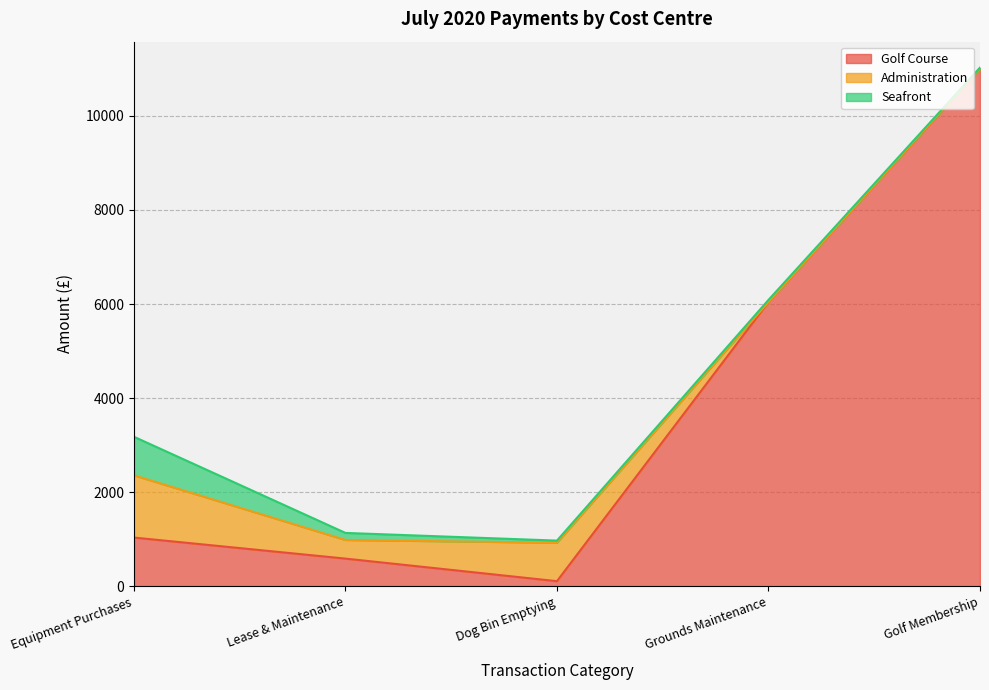

At how many categories does at least one series exceed 3171?

2